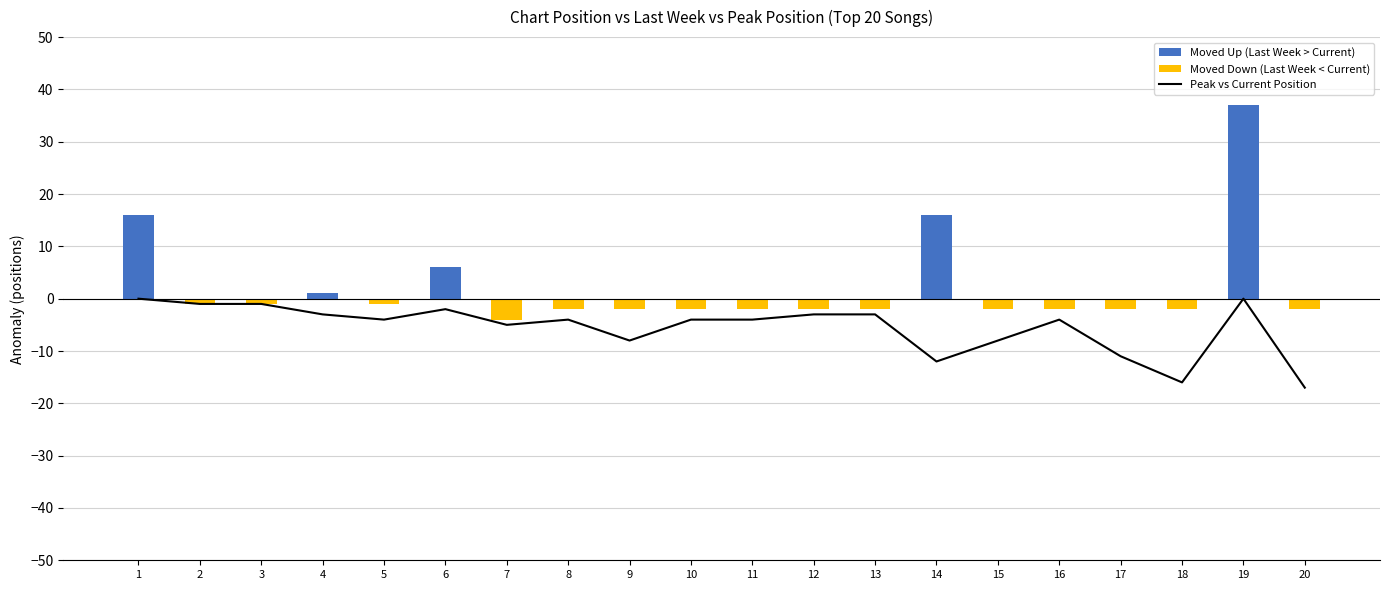

What is the lowest value of the Peak Position - Position series?

-17